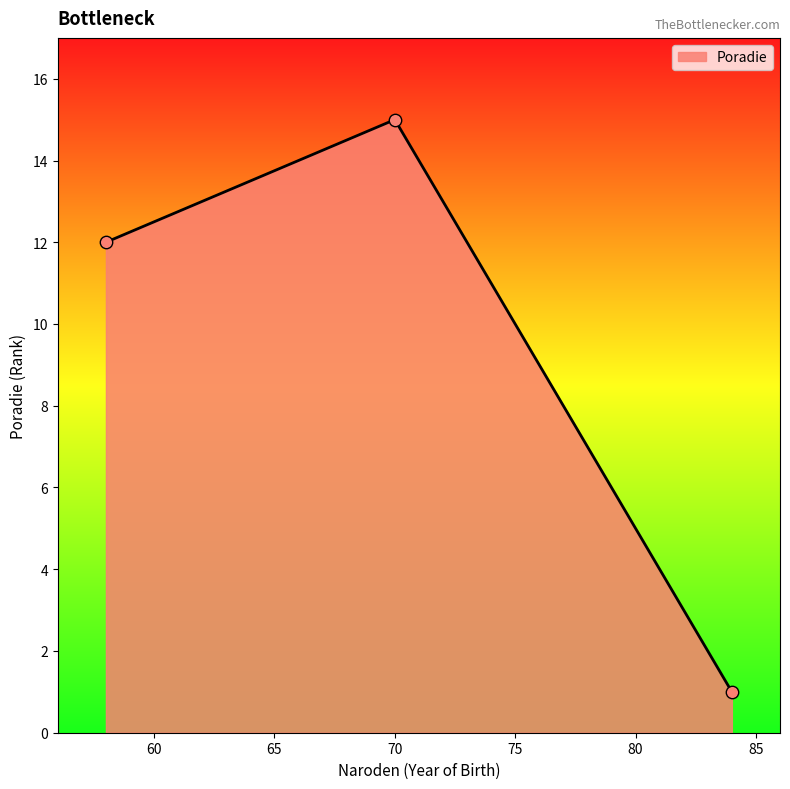

What is the maximum value shown in the chart?

15